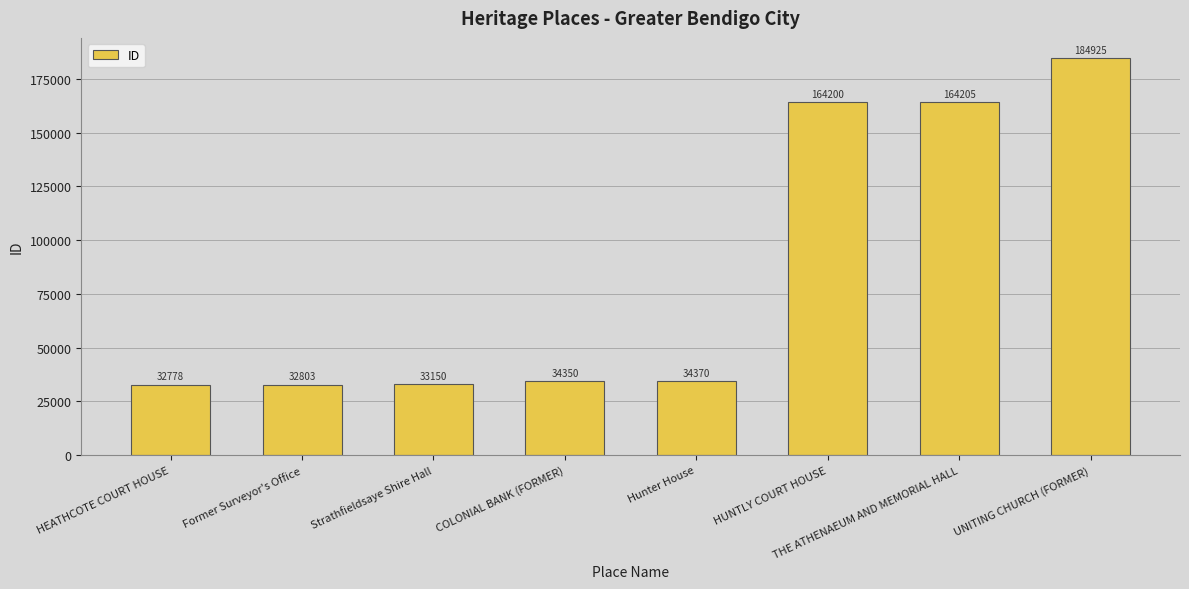

What is the sum of all values?

680781